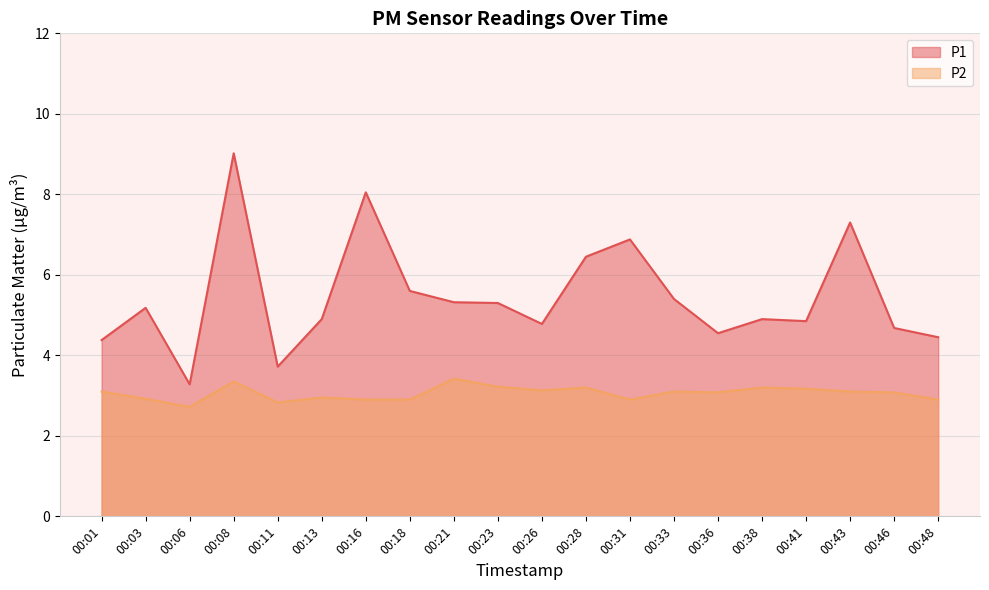

What is the sum of all P1 values?

109.0